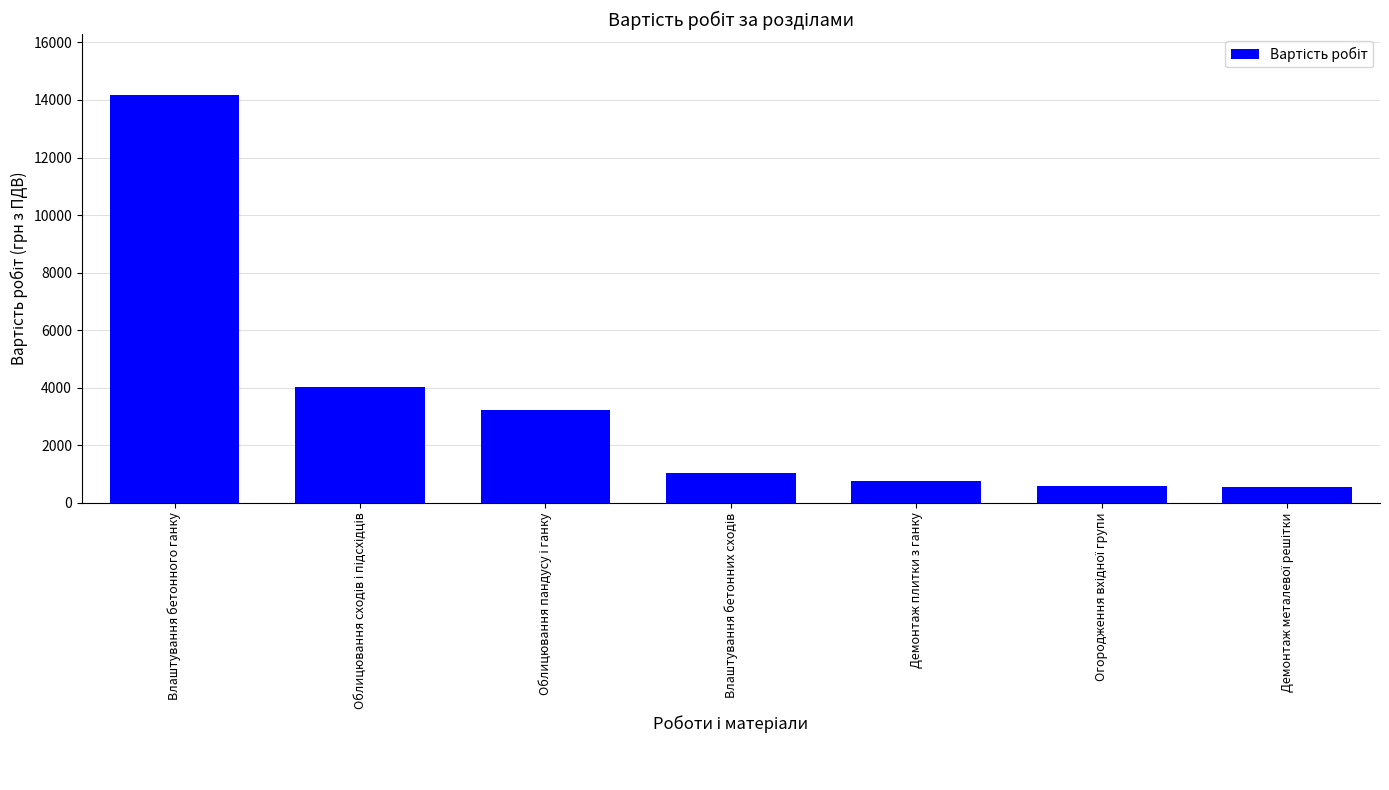

What is the difference between the maximum and minimum values?

13603.0